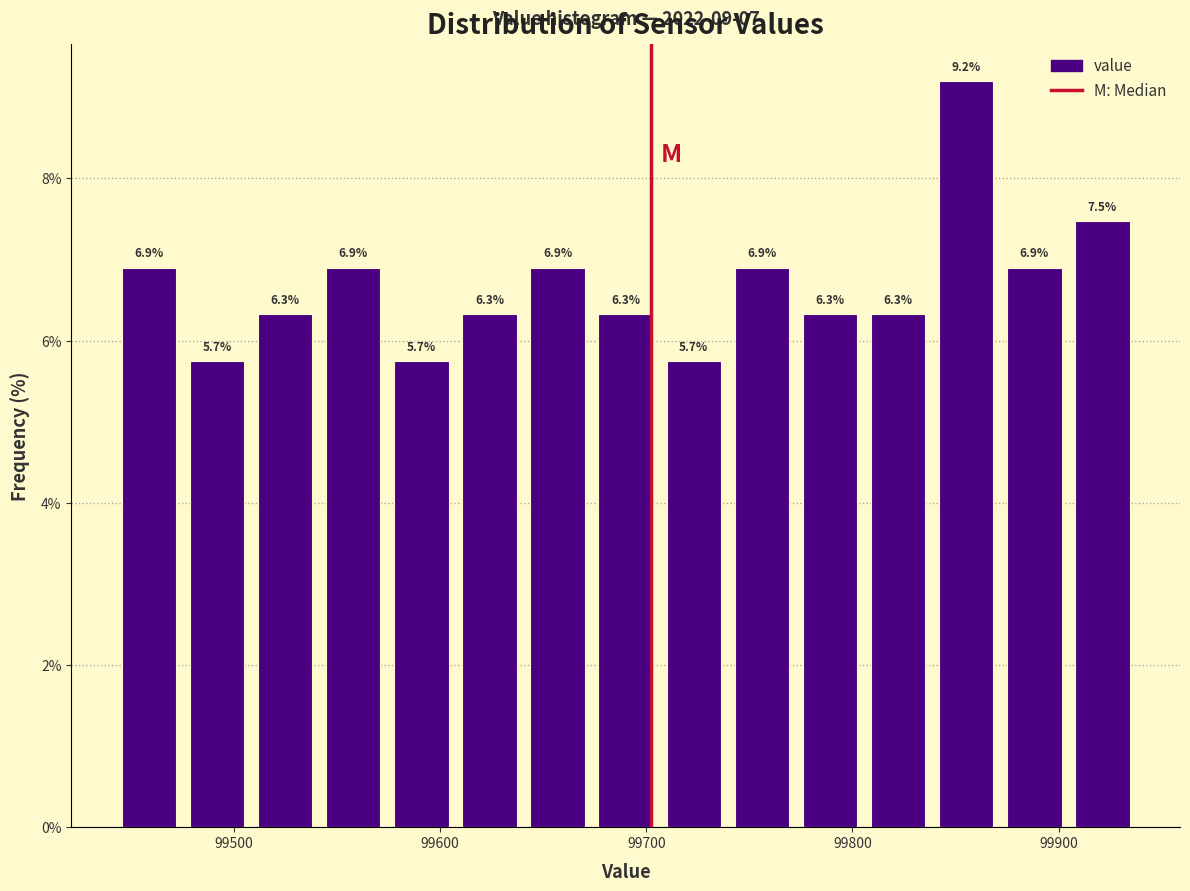

Read against the x-axis, roughly where is the centre of the tallest bar?

99860